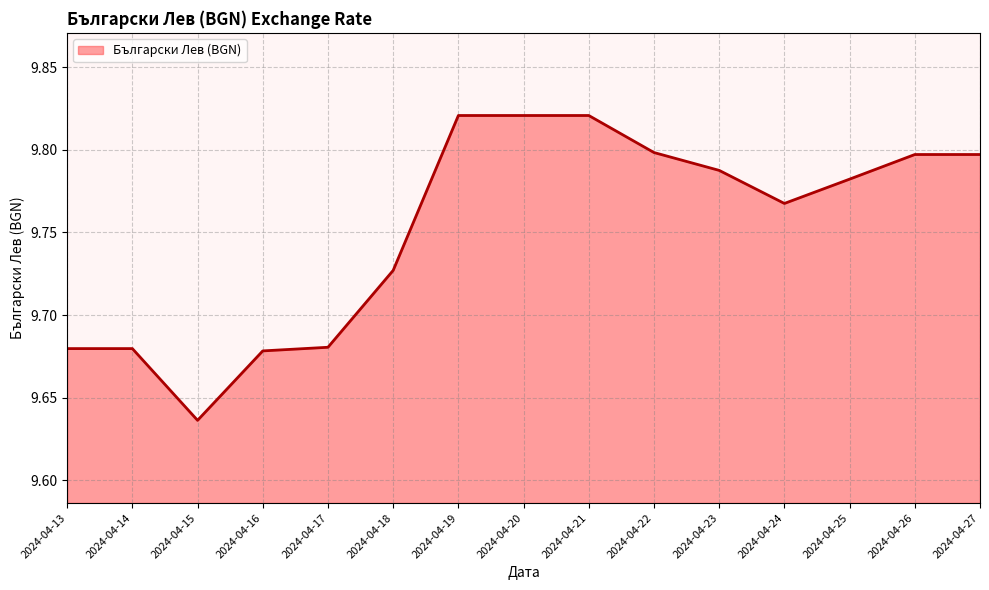

True or false: the data shows 6.3 at 2024-04-13.

False